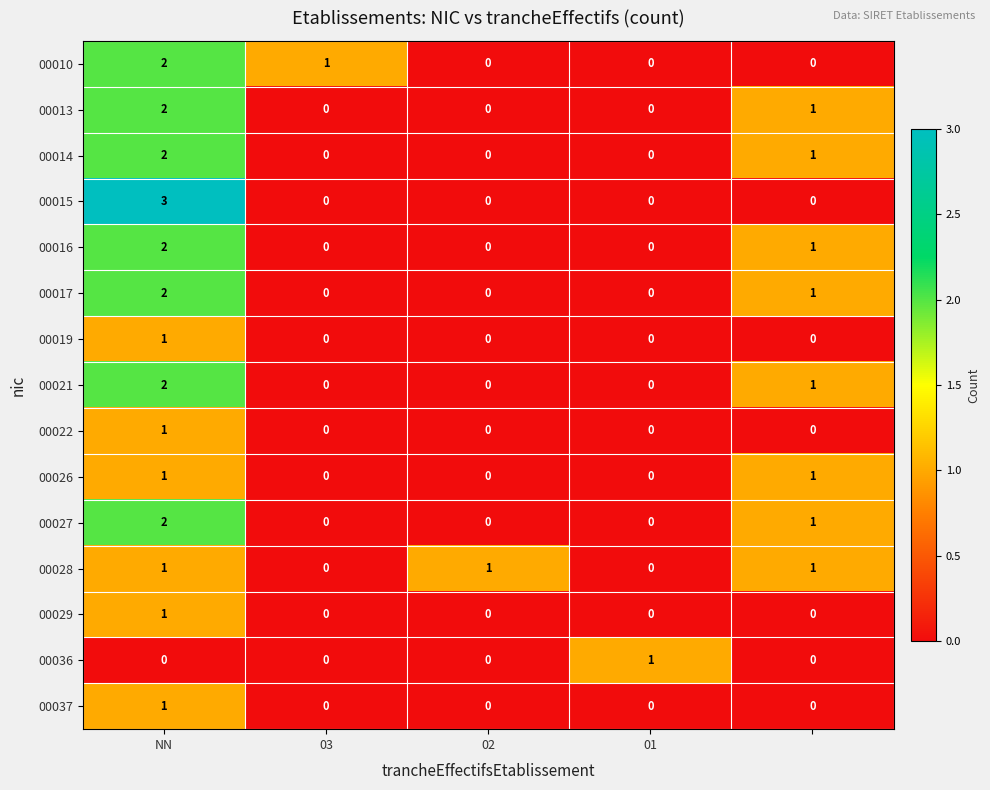

At how many categories does at least one series exceed 0?

5